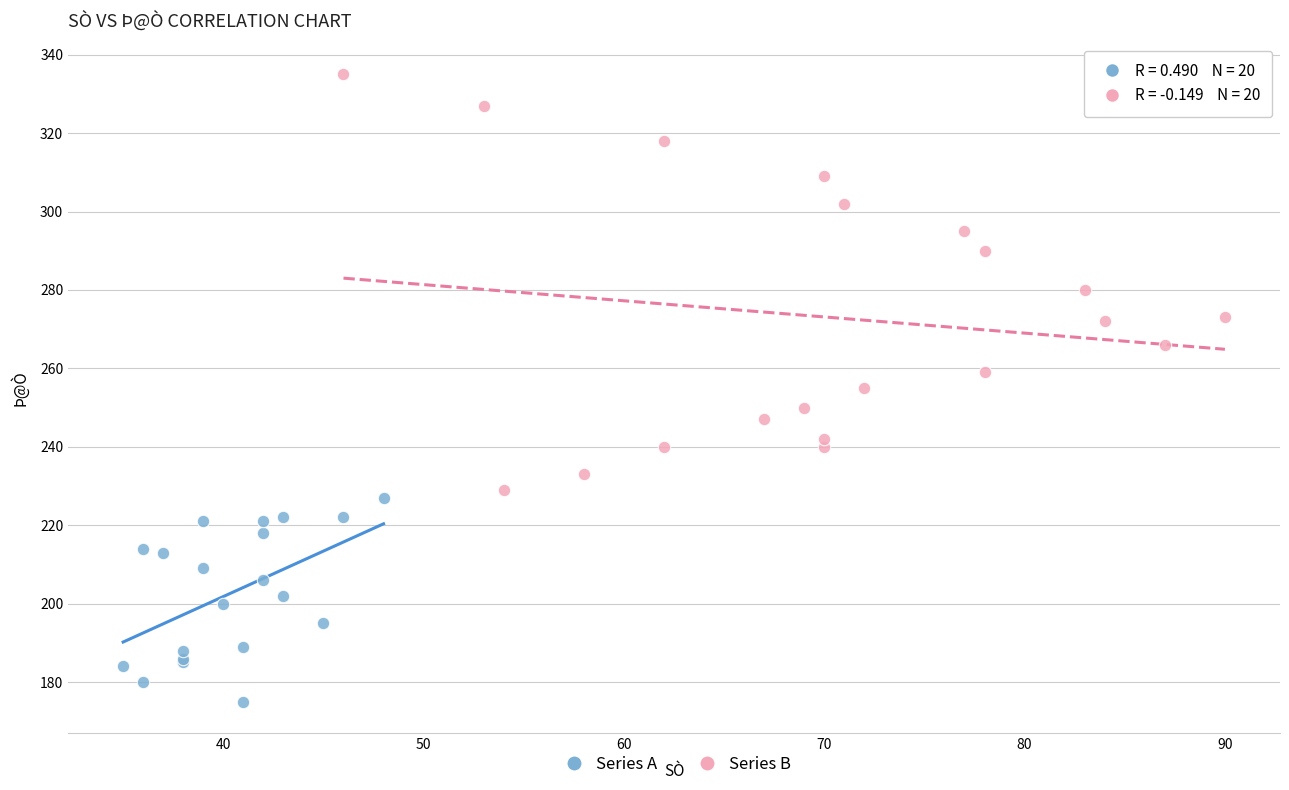

Which series contains the highest Y value?

Series B